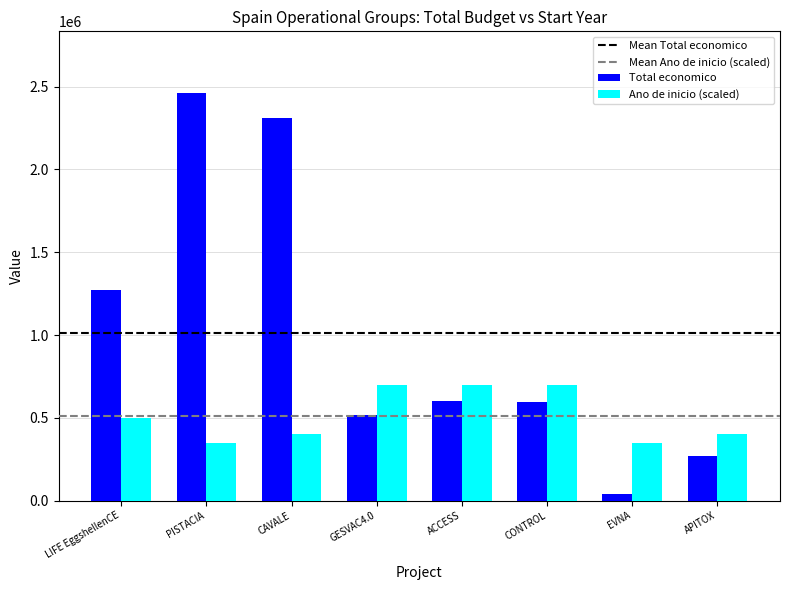

Is it true that Ano de inicio (scaled) equals 697800 at LIFE EggshellenCE?

False